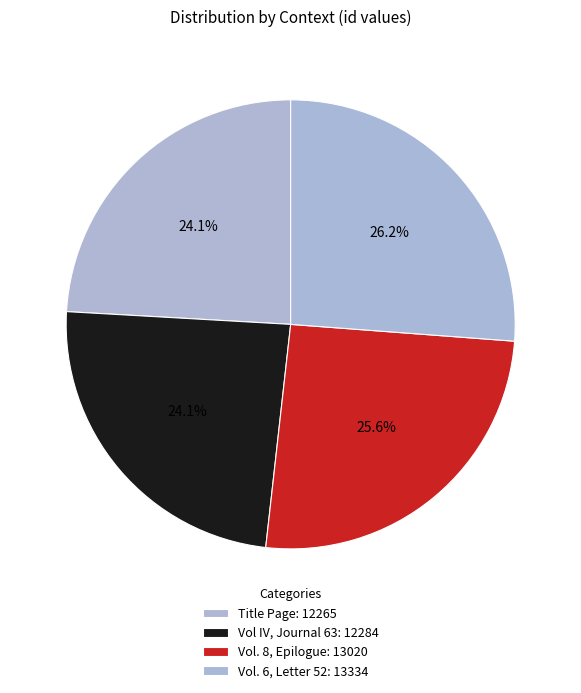

To the nearest percent, what percentage of the pie is Vol. 6, Letter 52?

26%